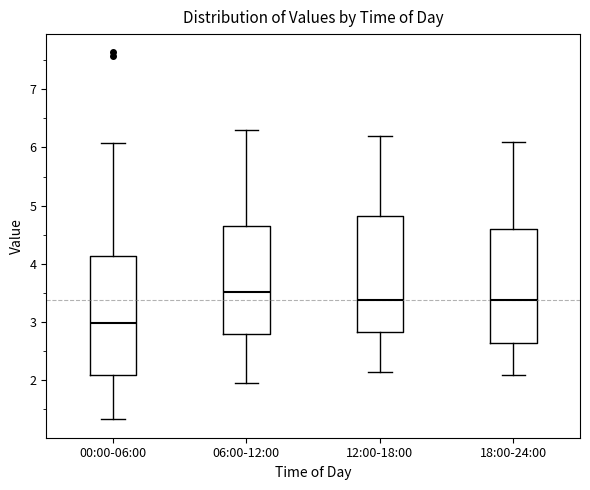

Which box's median line is the lowest?

00:00-06:00